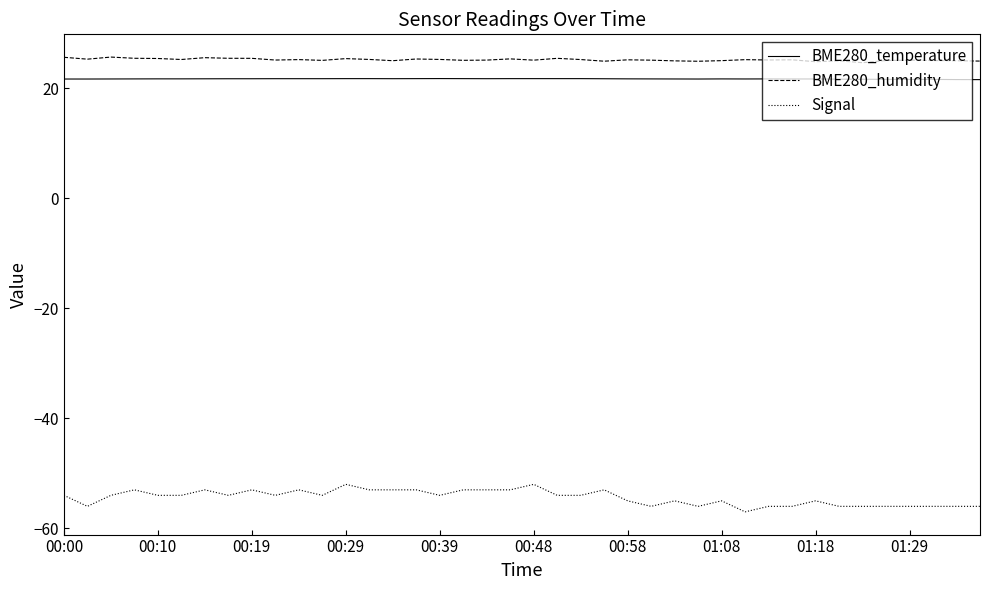

What is the maximum value for Signal?

-52.0